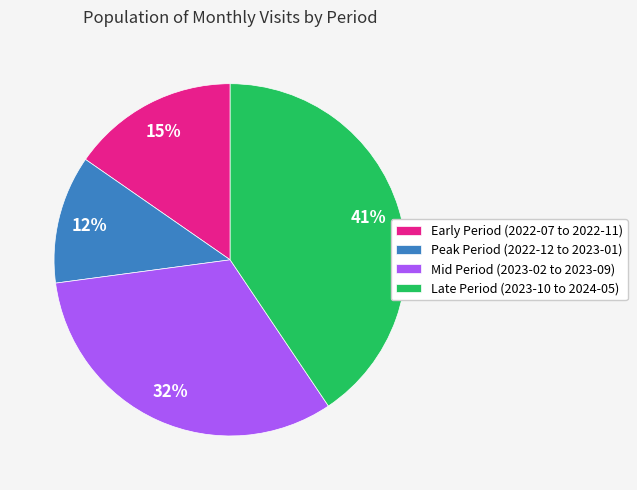

Is the sum of Mid Period (2023-02 to 2023-09) and Peak Period (2022-12 to 2023-01) greater than half?

No